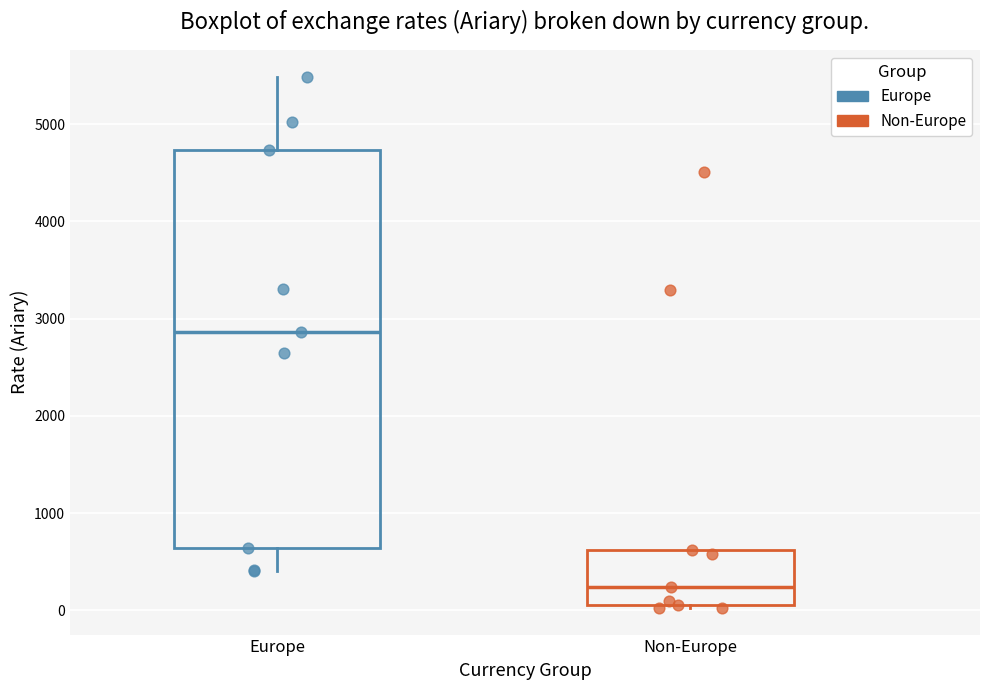

Which box is the tallest, from its lower edge to its upper edge?

Europe